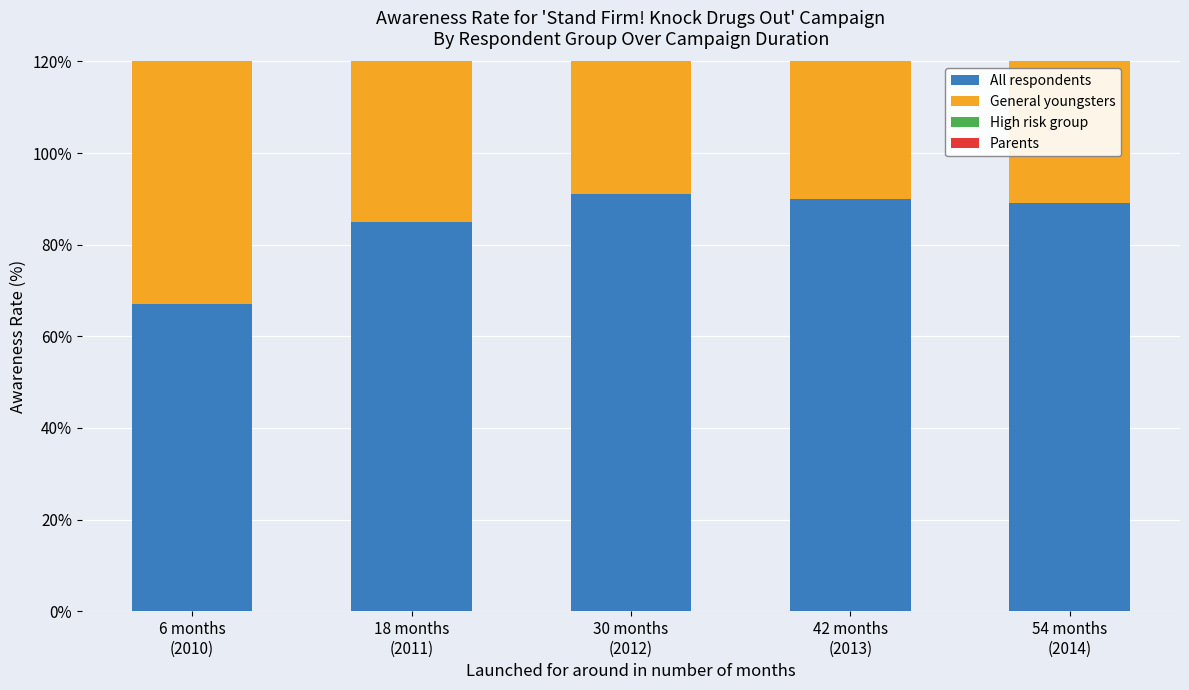

What is the difference between the Parents values at 18 months
(2011) and 54 months
(2014)?

4